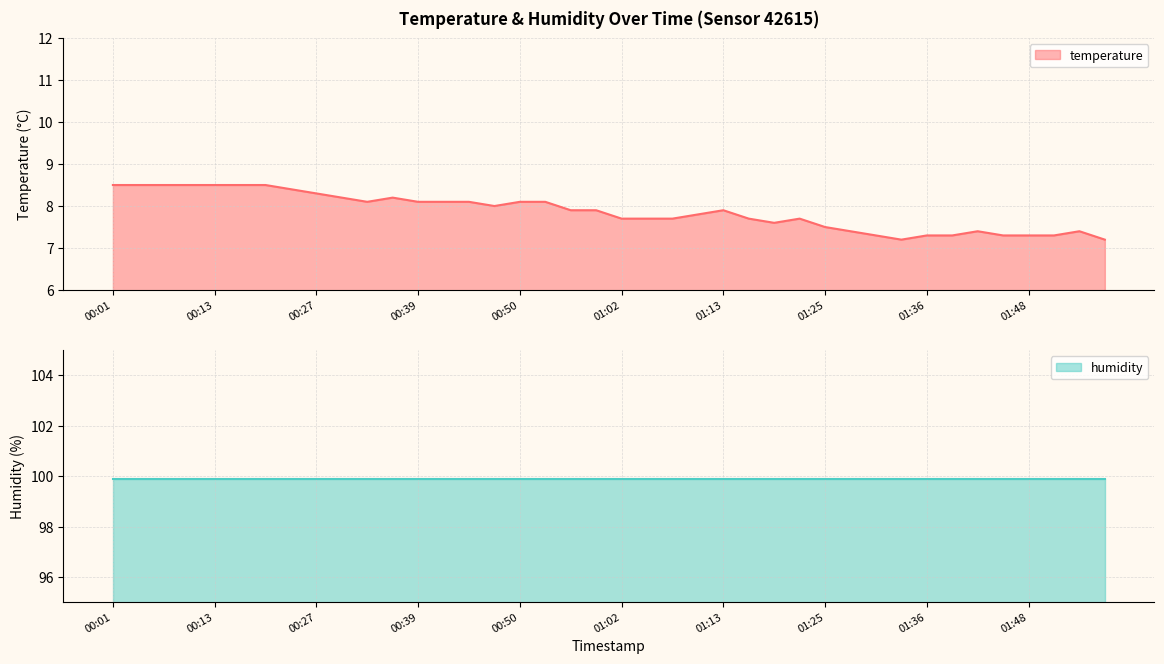

Which category has the highest value across all series?

00:01